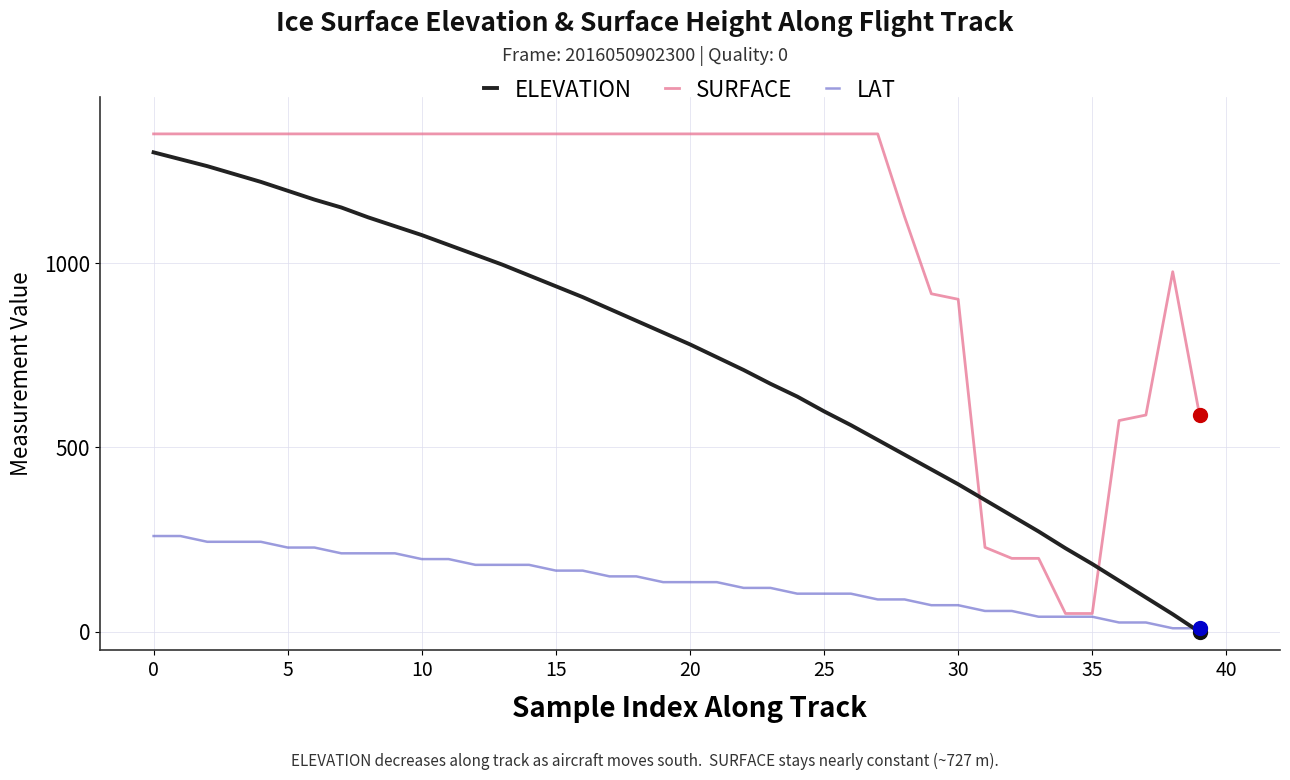

How many lines are shown in the chart?

3